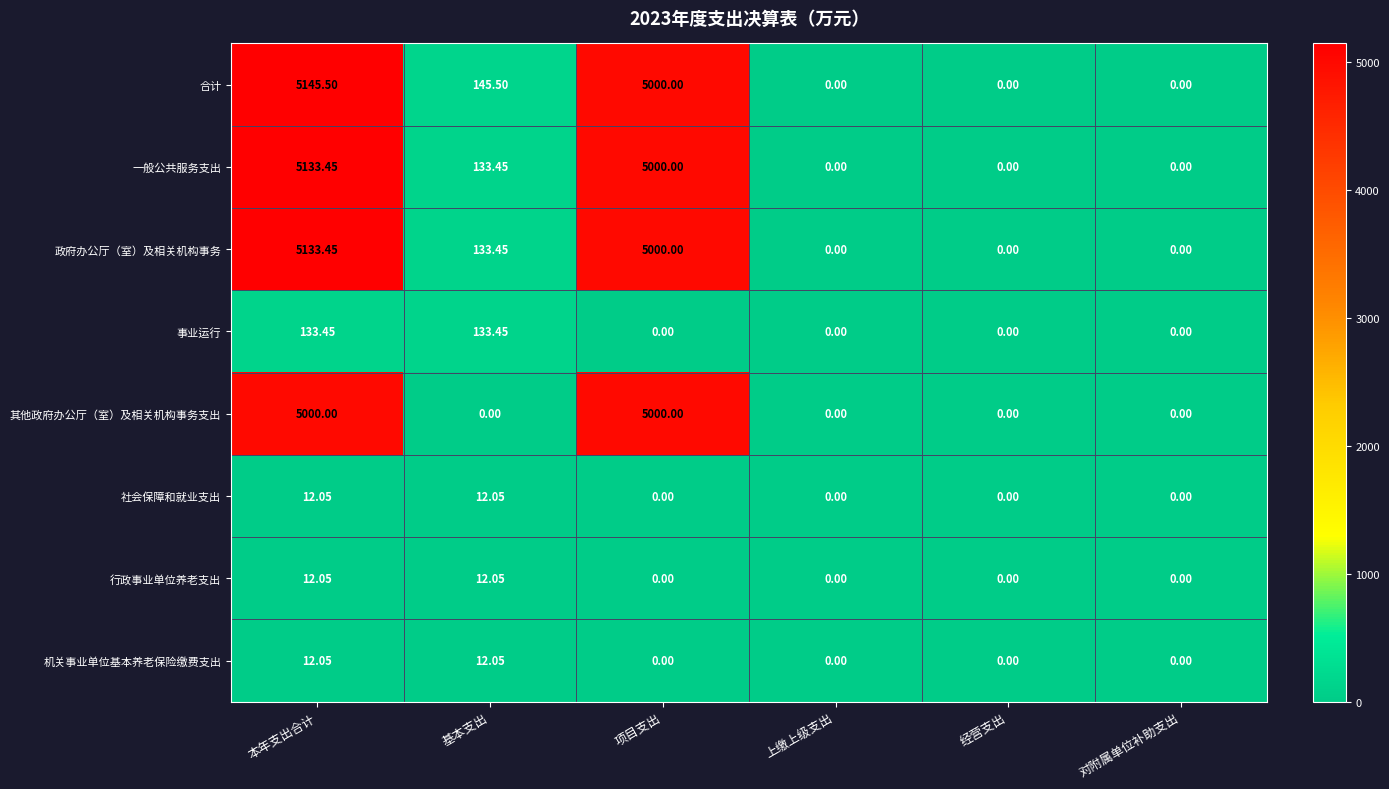

At which category is the sum across all series the highest?

本年支出合计